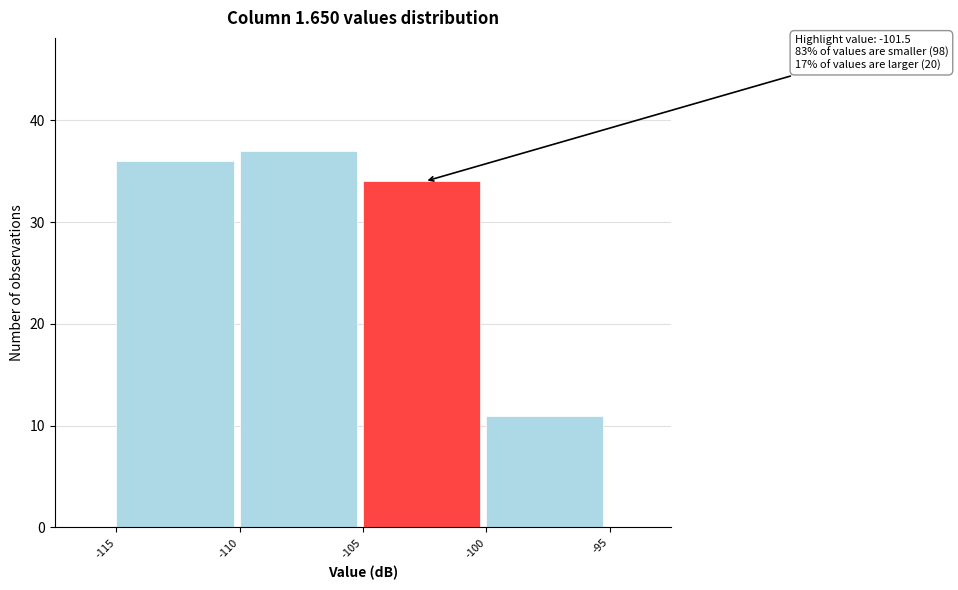

Over which range of the x-axis is the bar tallest?

-110 to -105